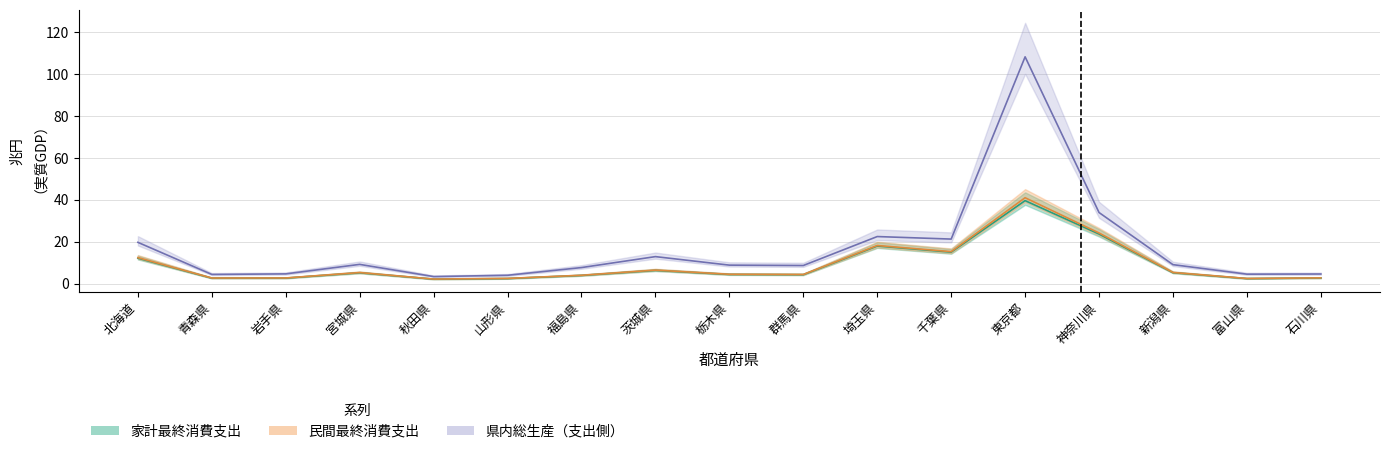

What is the total value across all series at 秋田県?

7.8